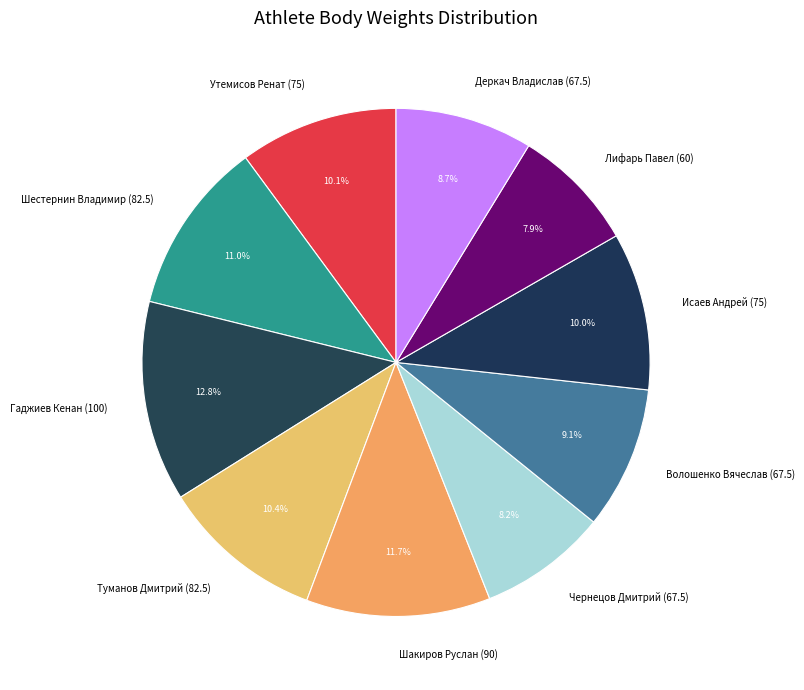

Which category has the biggest portion of the pie?

Гаджиев Кенан (100)